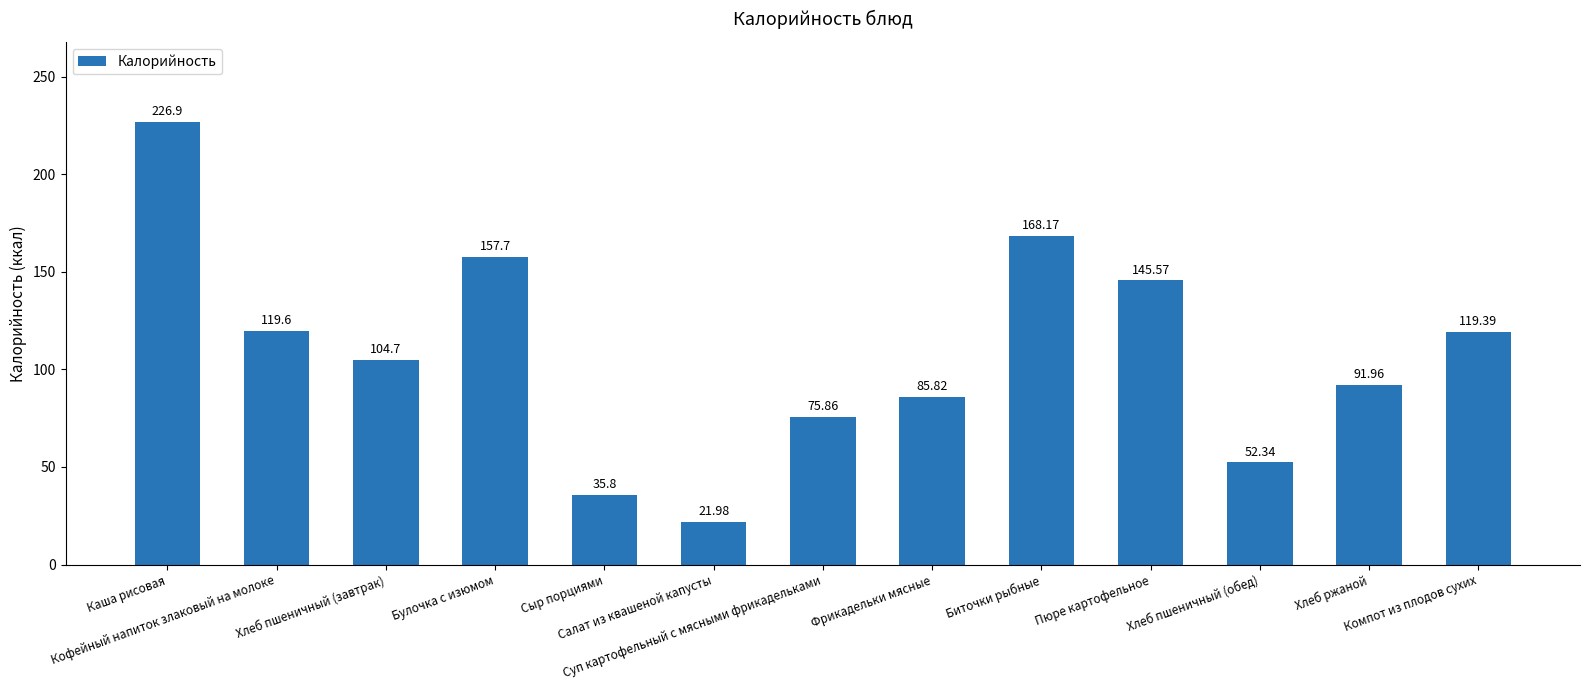

Approximately how many times larger is the value at Биточки рыбные compared to Кофейный напиток злаковый на молоке?

1.4